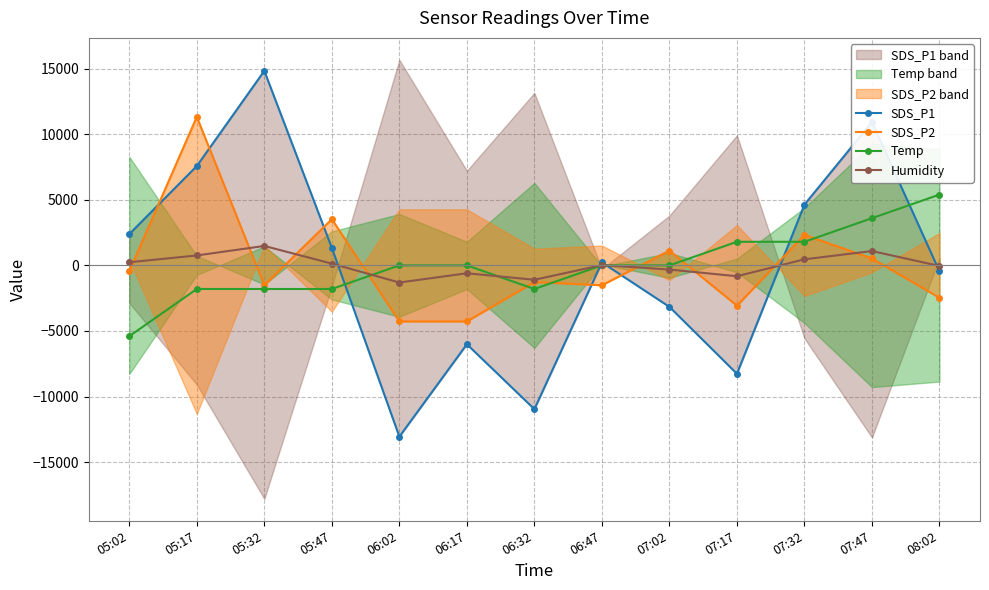

At how many categories does at least one series exceed -2208?

13